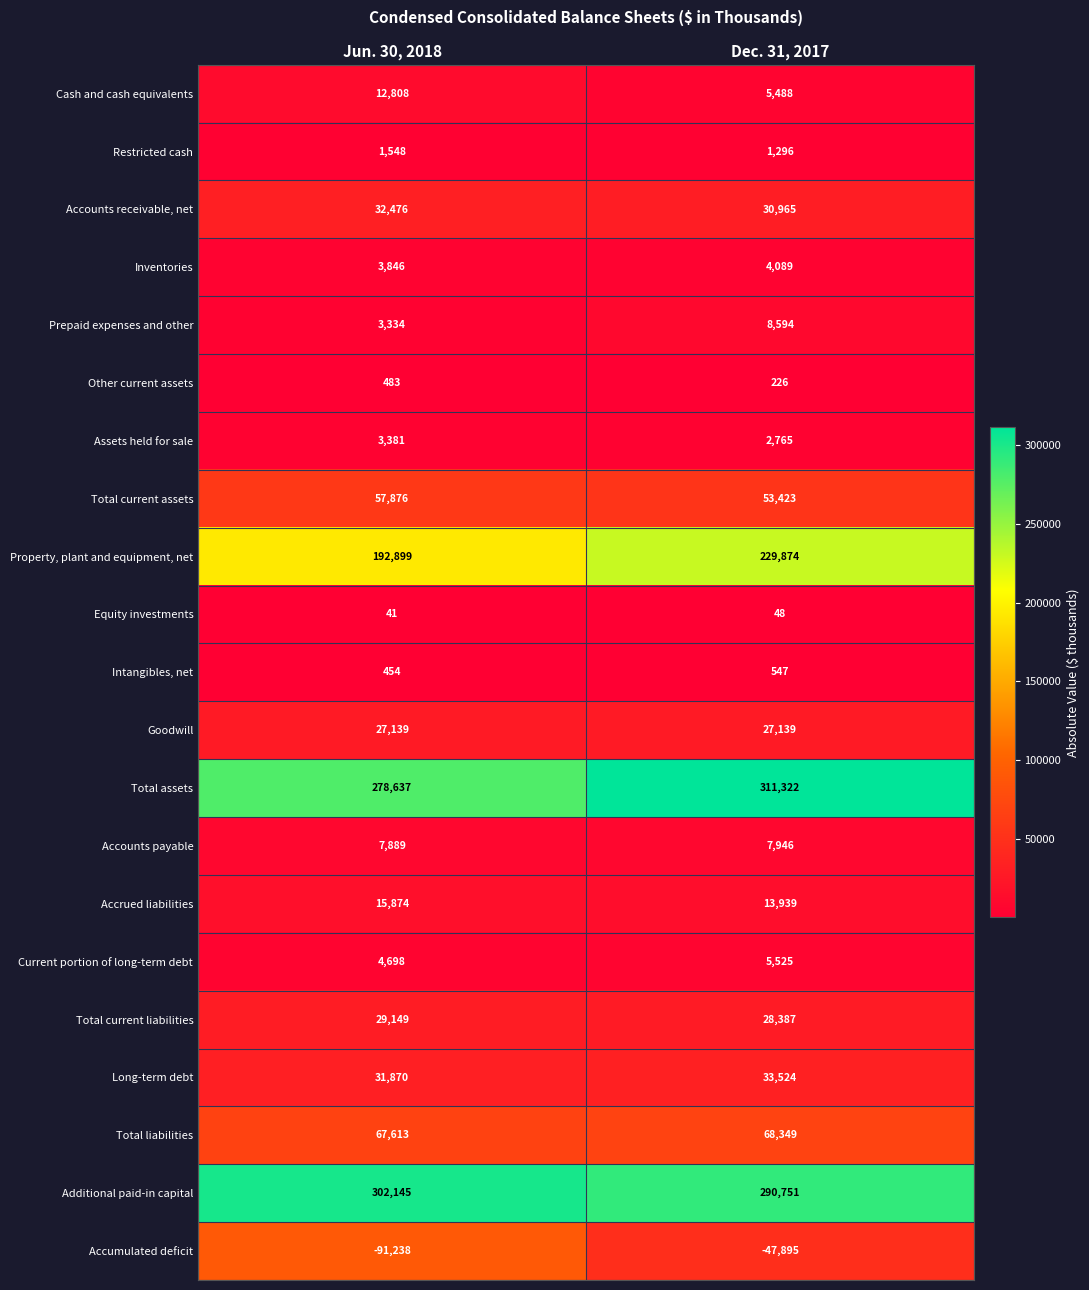

Is it true that Inventories equals 4089 at Dec. 31, 2017?

True